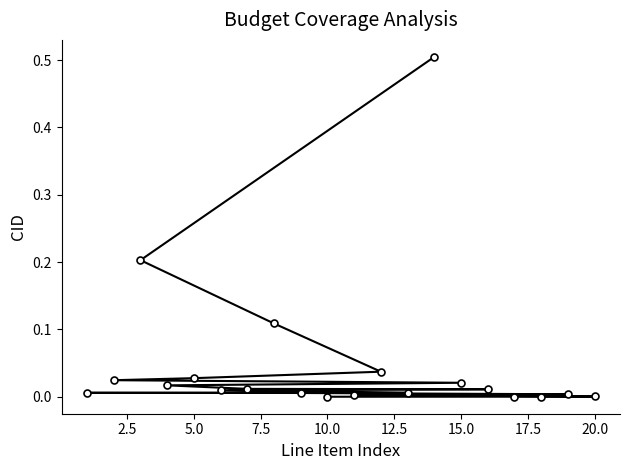

What is the difference between the maximum and minimum values?

0.5